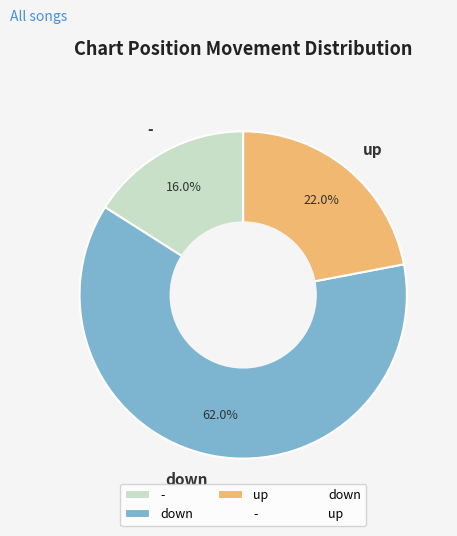

Which slice is the smallest?

-